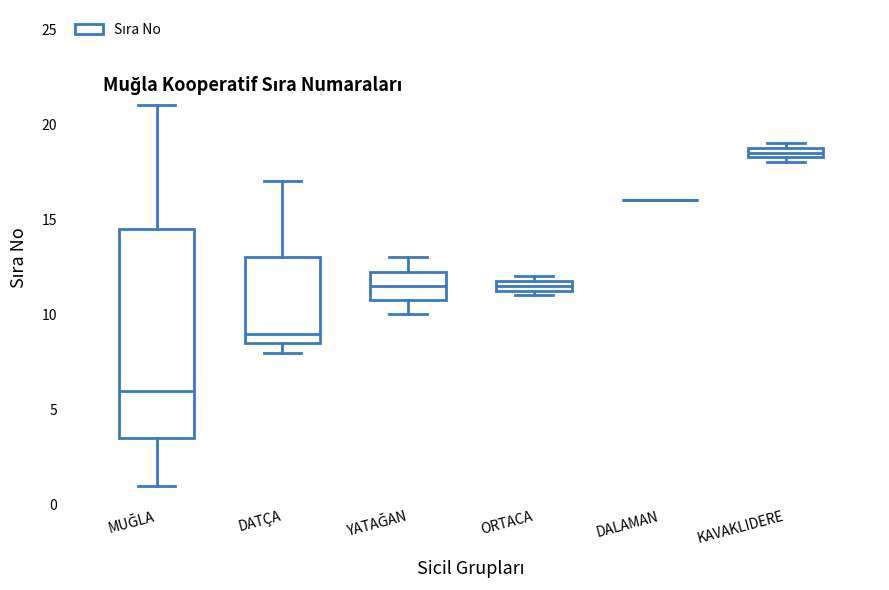

Which box is the tallest, from its lower edge to its upper edge?

MUĞLA